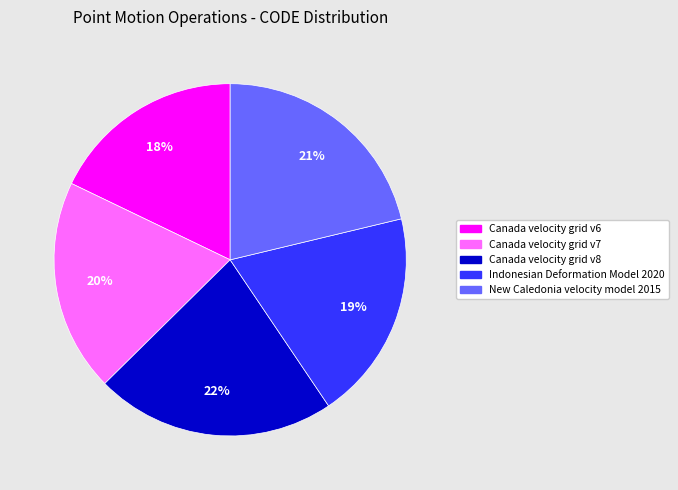

Approximately how many times larger is the value at Canada velocity grid v6 compared to Indonesian Deformation Model 2020?

0.9